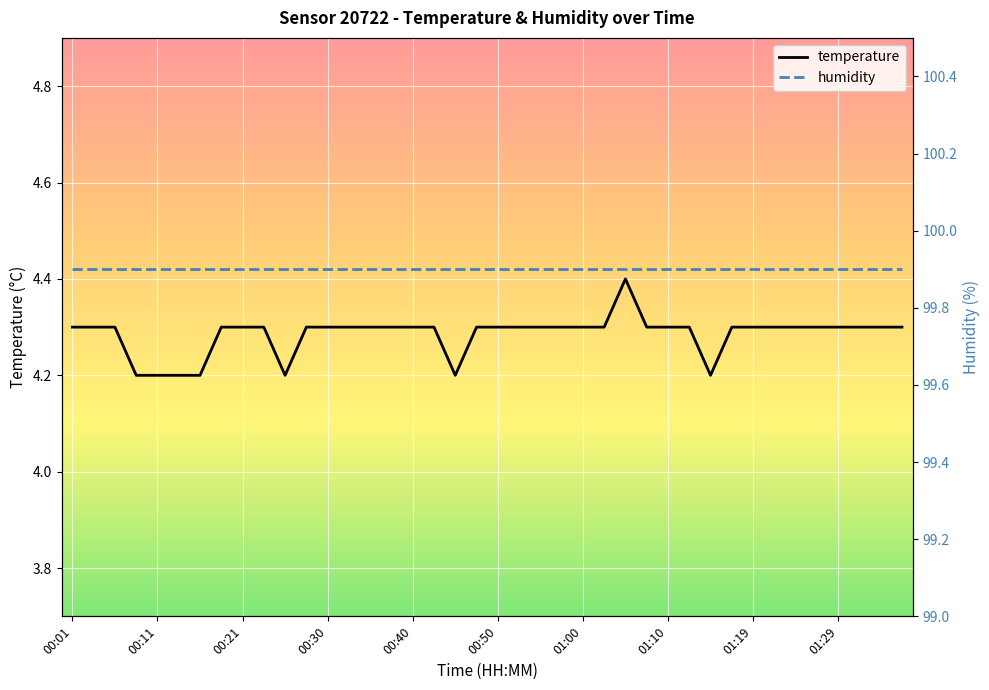

Approximately how many times larger is the value at 00:30 compared to 01:24?

1.0